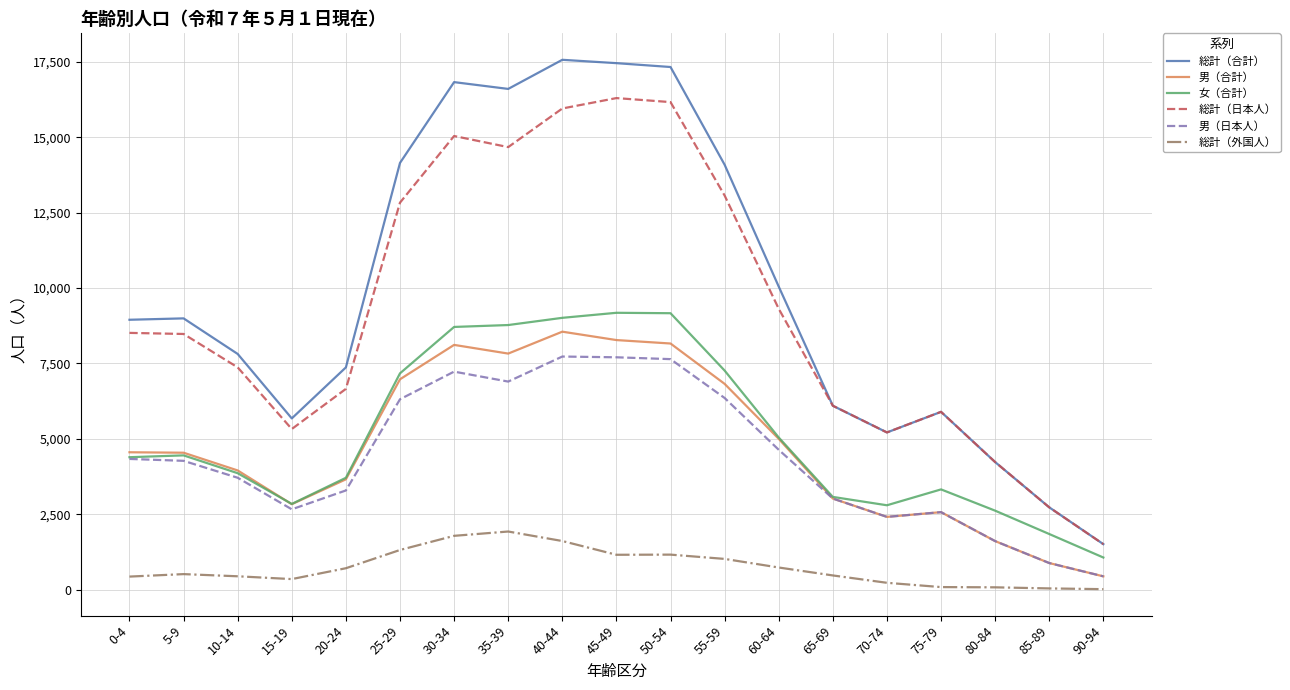

True or false: 総計（日本人） and 男（日本人） cross at least once.

False